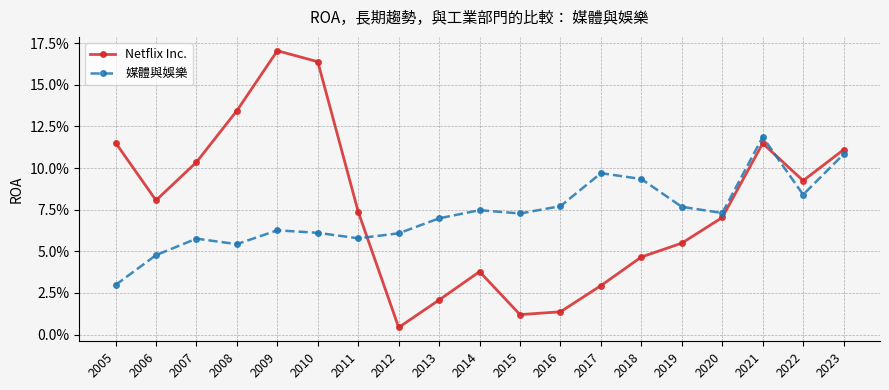

Which series has the largest range (max minus min)?

Netflix Inc.